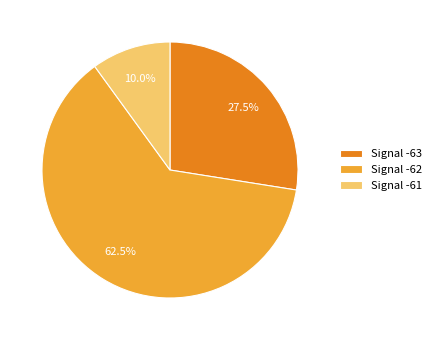

Is there any slice that represents more than half of the pie?

Yes